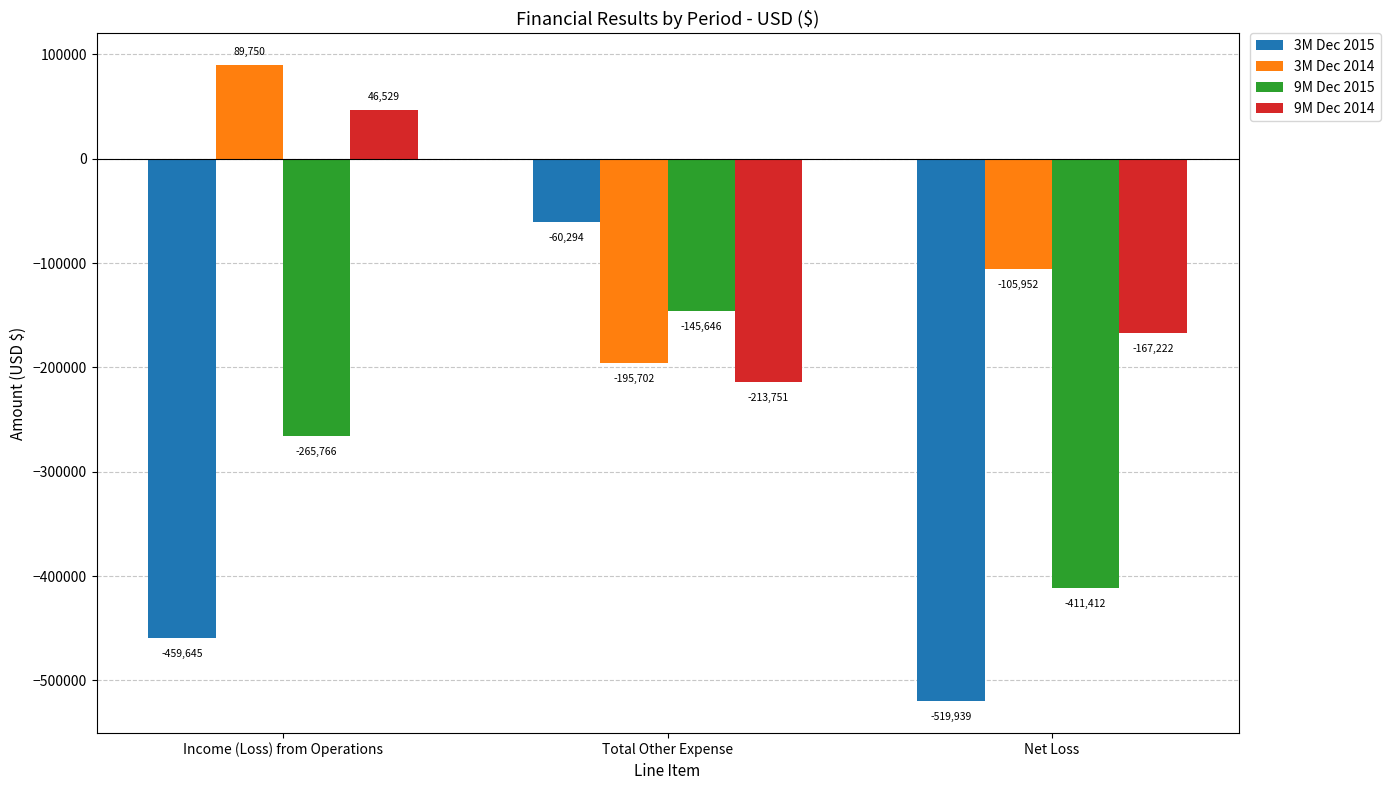

At which label does 9M Dec 2014 reach its minimum?

Total Other Expense